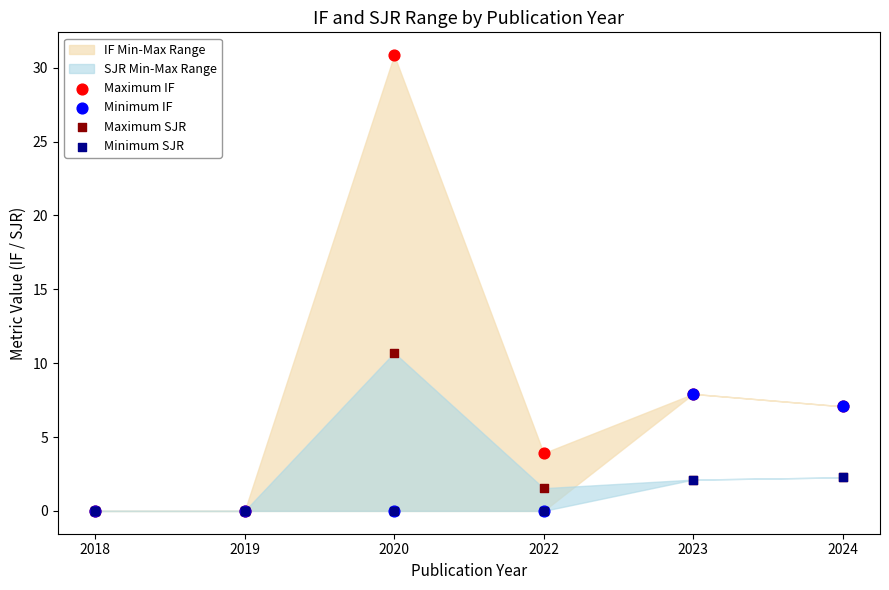

Which series has the largest Y range (max minus min)?

Maximum IF